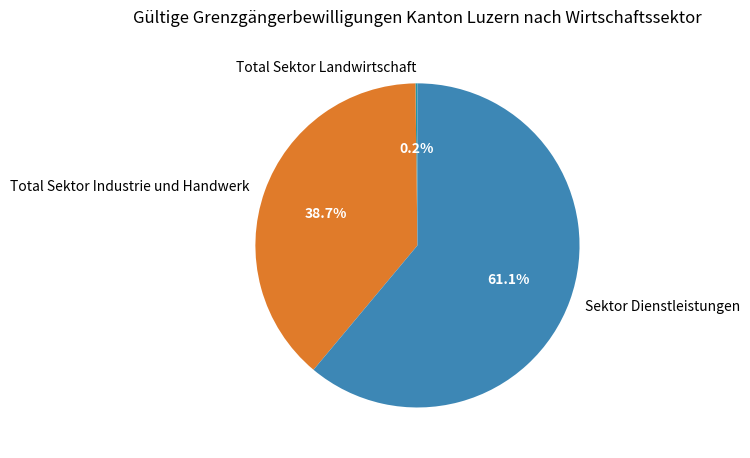

How much of the chart is everything except Sektor Dienstleistungen?

38.9%